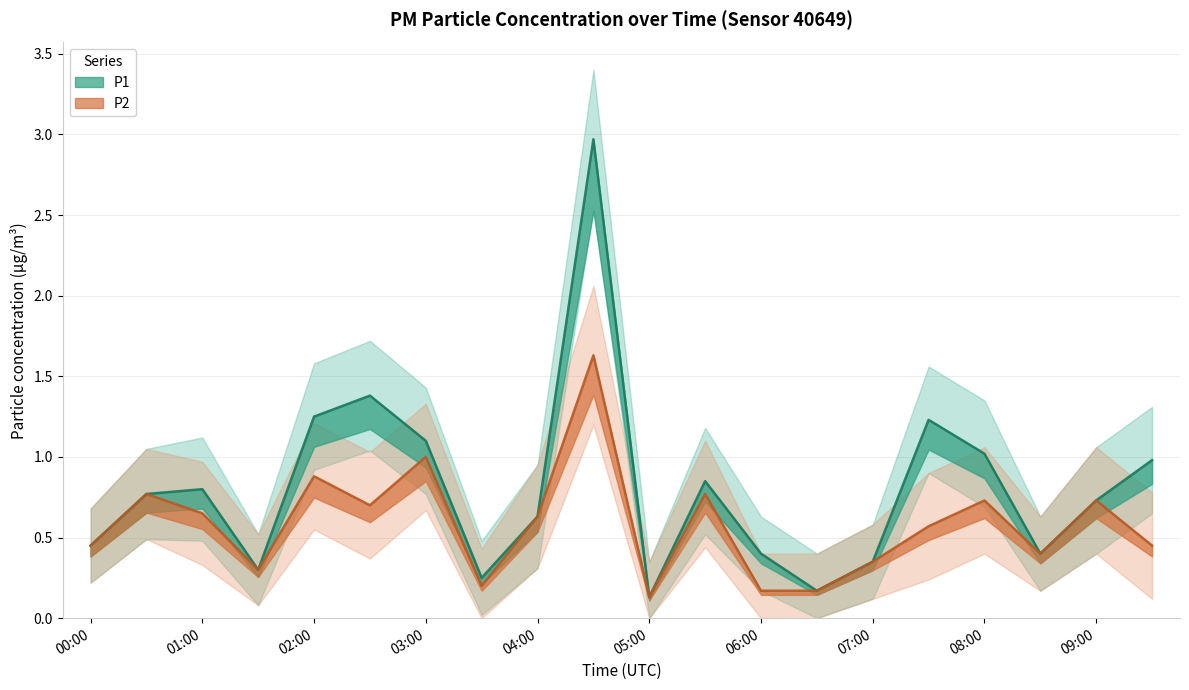

Which series has the largest total across all categories?

P1